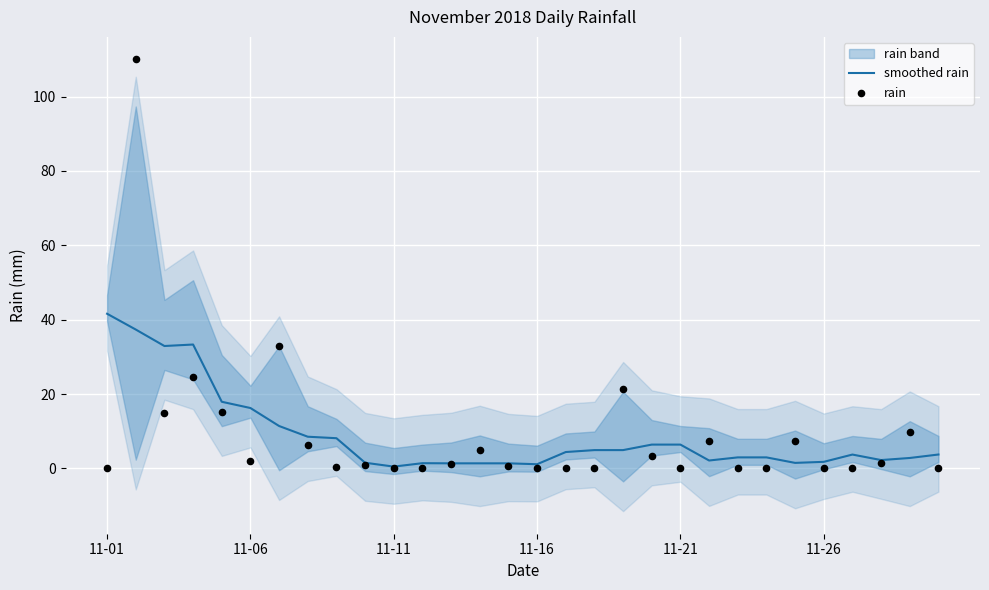

Which series has the largest Y range (max minus min)?

rain